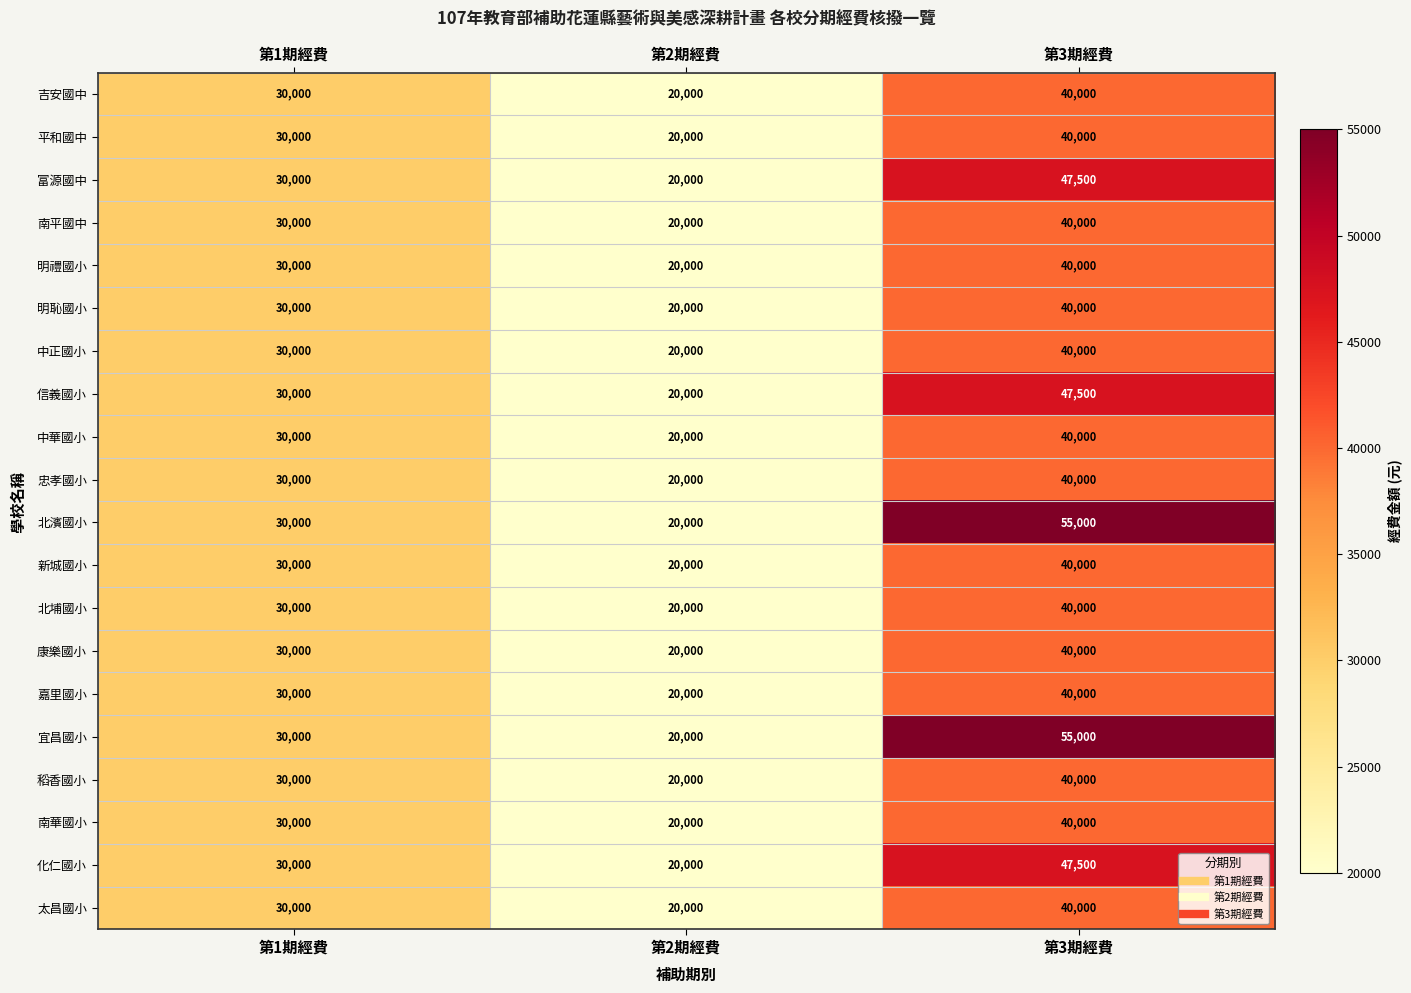

List the labels in order of 康樂國小 value, largest first.

第3期經費, 第1期經費, 第2期經費